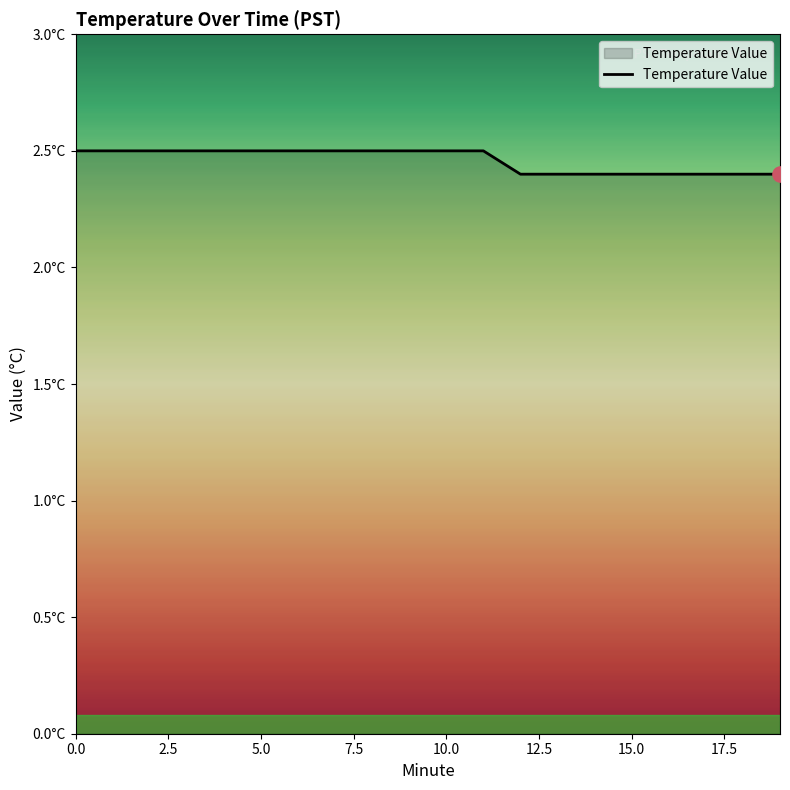

Does the chart have visible grid lines?

No